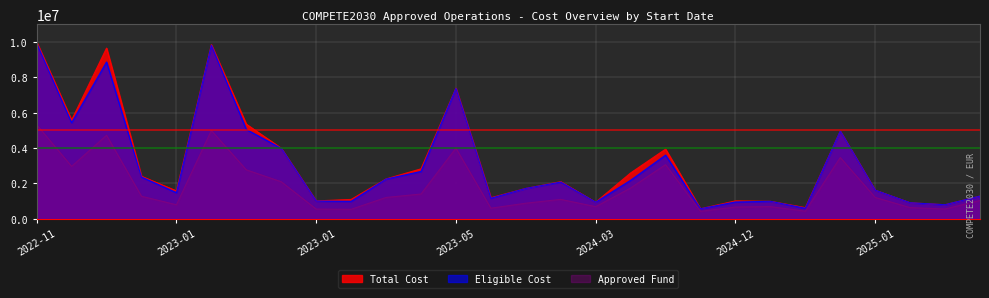

What is the average value of the Approved Fund series?

1783515.2